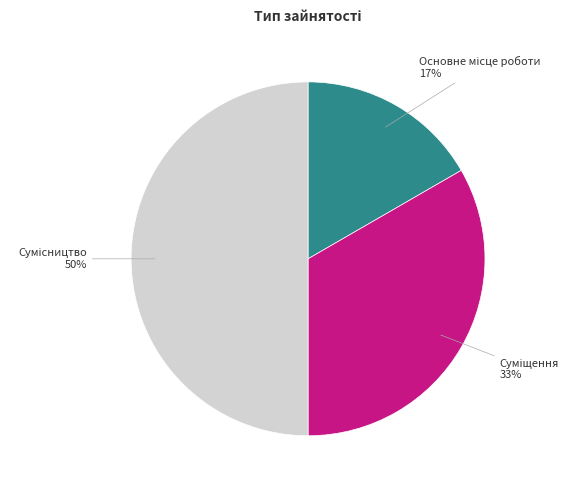

To the nearest percent, what is the difference between the largest and smallest slice percentages?

33%